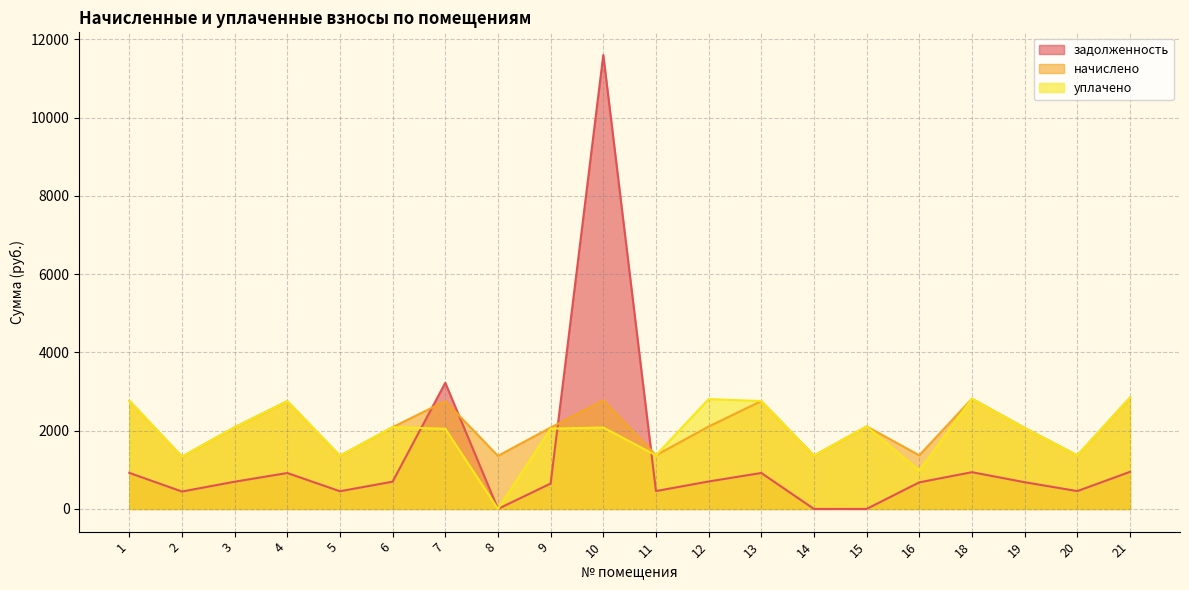

True or false: начислено has a value of 3638.6 at 7.

False